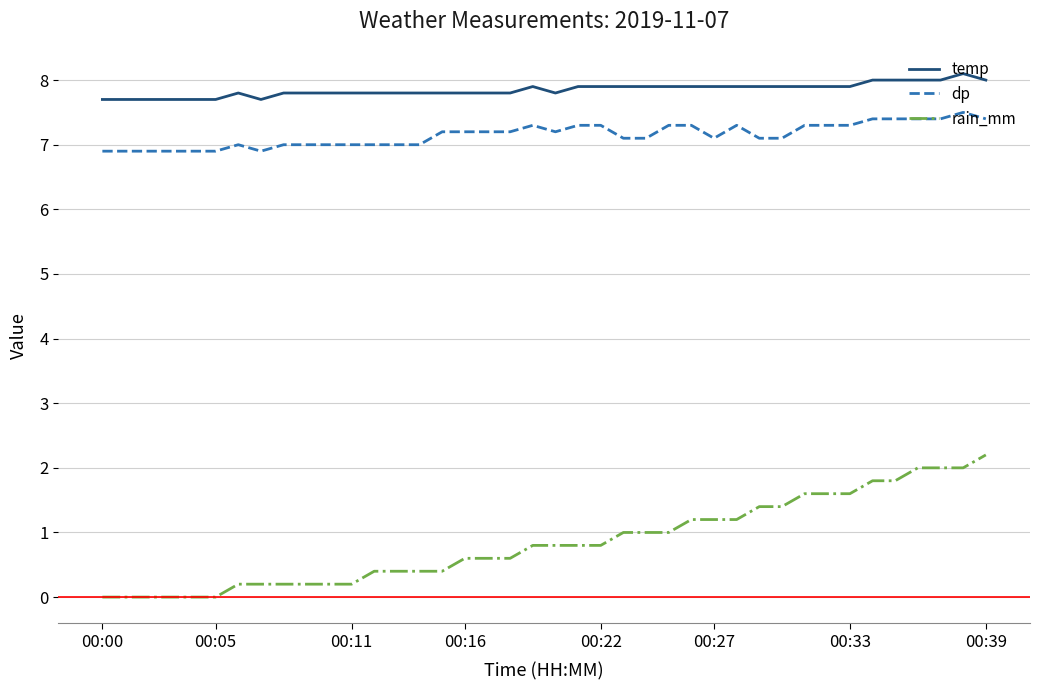

Rank the series by their maximum value, from lowest to highest.

rain_mm, dp, temp